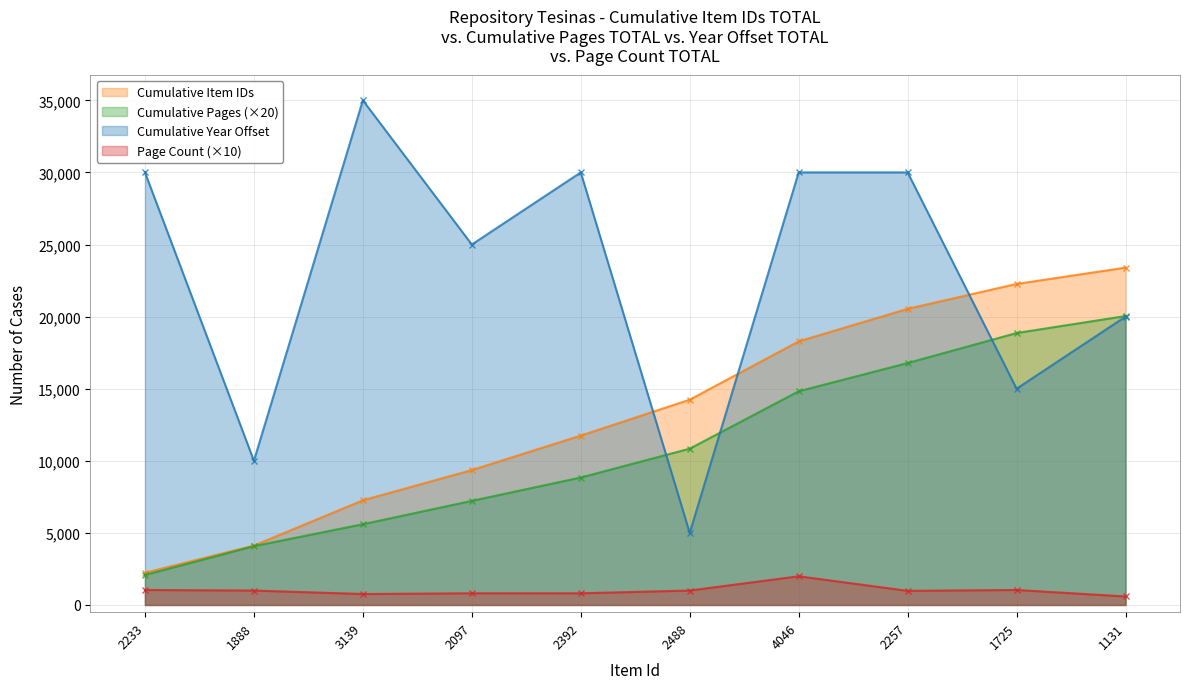

Does the chart have visible grid lines?

Yes